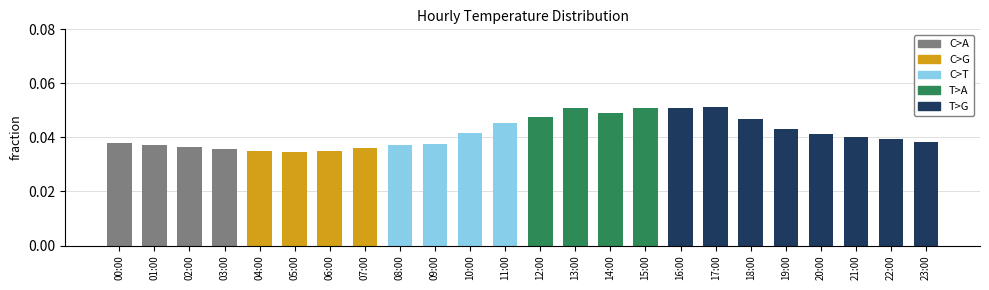

What position from the right is 02:00?

22